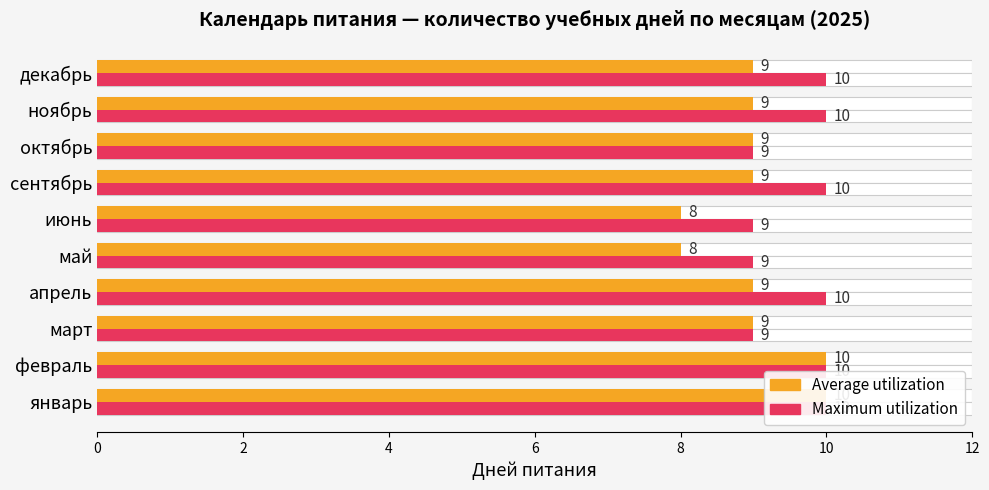

Which series has the largest range (max minus min)?

Average utilization